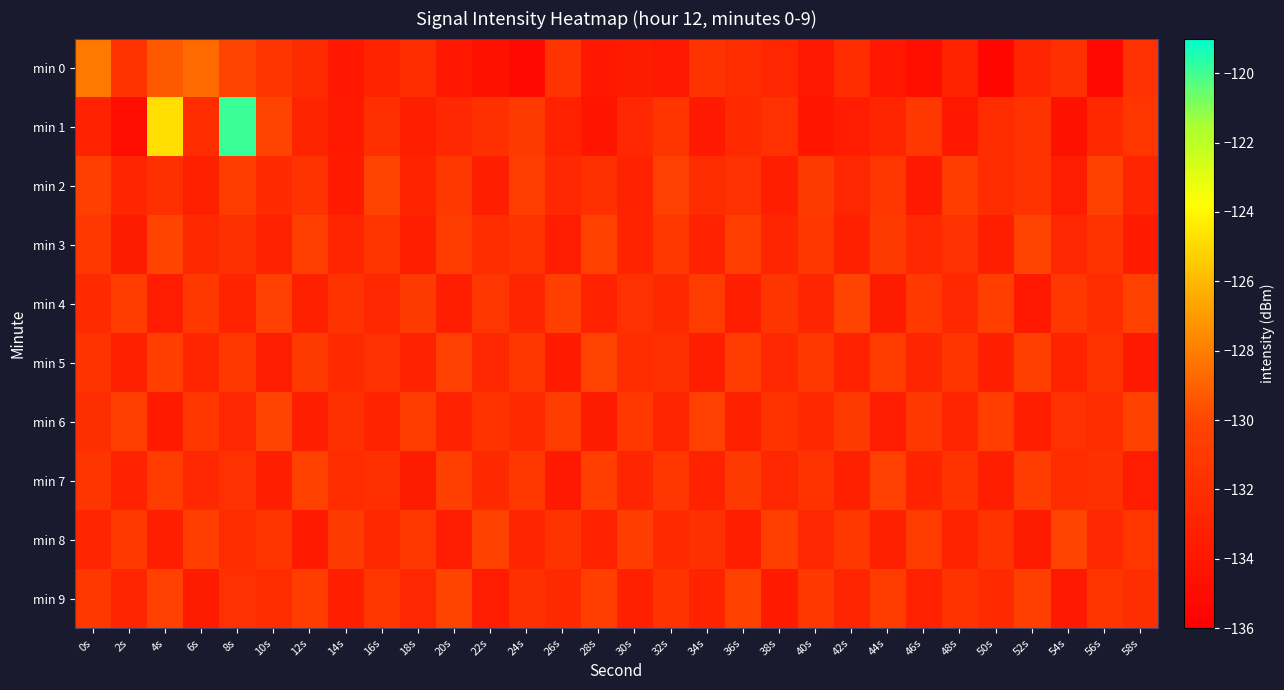

What is the total value across all series at 22s?

-1323.5